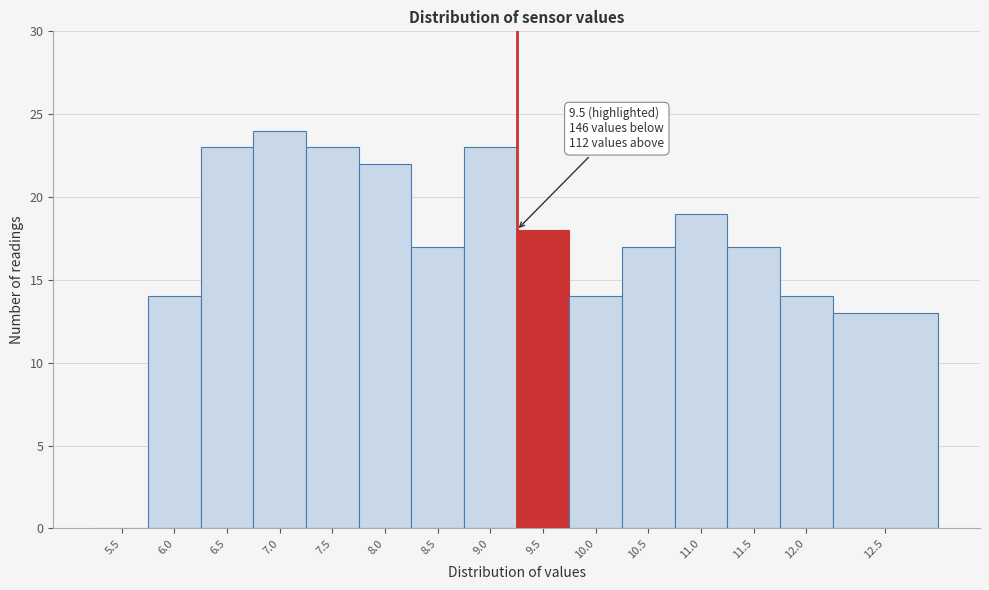

Reading left to right, extract all data points from this chart.

5.5=0	6.0=14	6.5=23	7.0=24	7.5=23	8.0=22	8.5=17	9.0=23	9.5=18	10.0=14	10.5=17	11.0=19	11.5=17	12.0=14	12.5=13